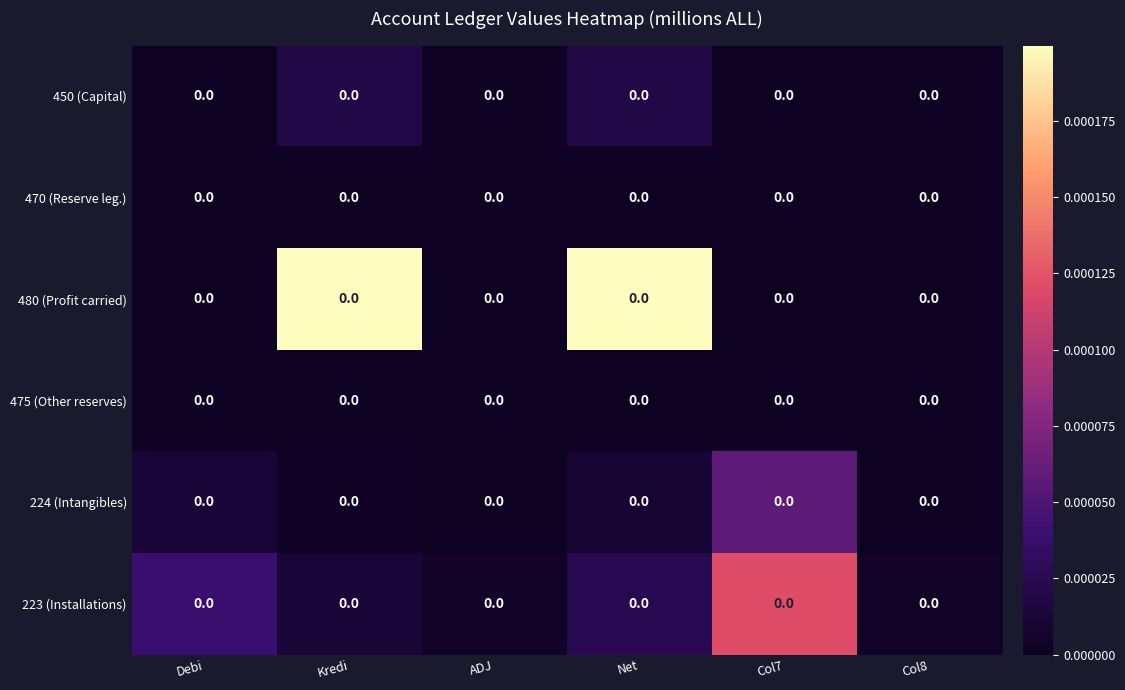

Reading left to right, transcribe all the data shown in this chart.

450 (Capital): Debi=0.0	Kredi=0.0	ADJ=0.0	Net=0.0	Col7=0.0	Col8=0.0
470 (Reserve leg.): Debi=0.0	Kredi=0.0	ADJ=0.0	Net=0.0	Col7=0.0	Col8=0.0
480 (Profit carried): Debi=0.0	Kredi=0.0	ADJ=0.0	Net=0.0	Col7=0.0	Col8=0.0
475 (Other reserves): Debi=0.0	Kredi=0.0	ADJ=0.0	Net=0.0	Col7=0.0	Col8=0.0
224 (Intangibles): Debi=0.0	Kredi=0.0	ADJ=0.0	Net=0.0	Col7=0.0	Col8=0.0
223 (Installations): Debi=0.0	Kredi=0.0	ADJ=0.0	Net=0.0	Col7=0.0	Col8=0.0